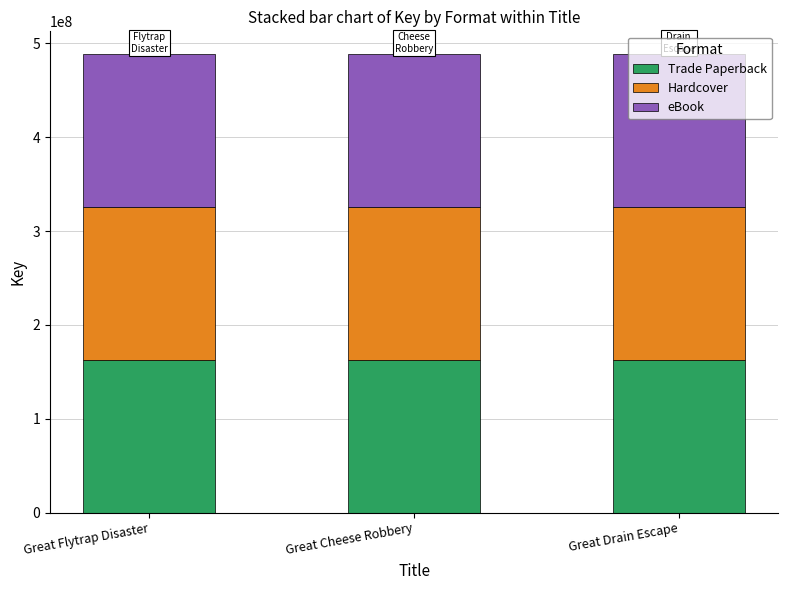

True or false: Trade Paperback has a value of 227611036 at Great Cheese Robbery.

False